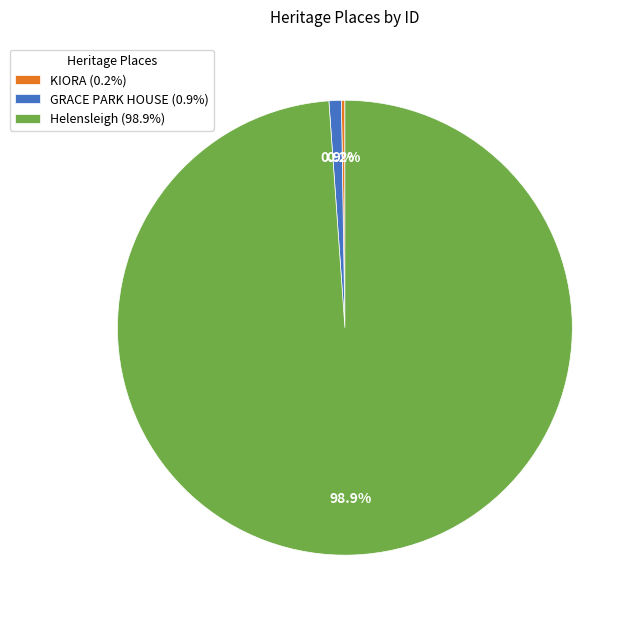

To the nearest percent, what is the average slice percentage?

33%